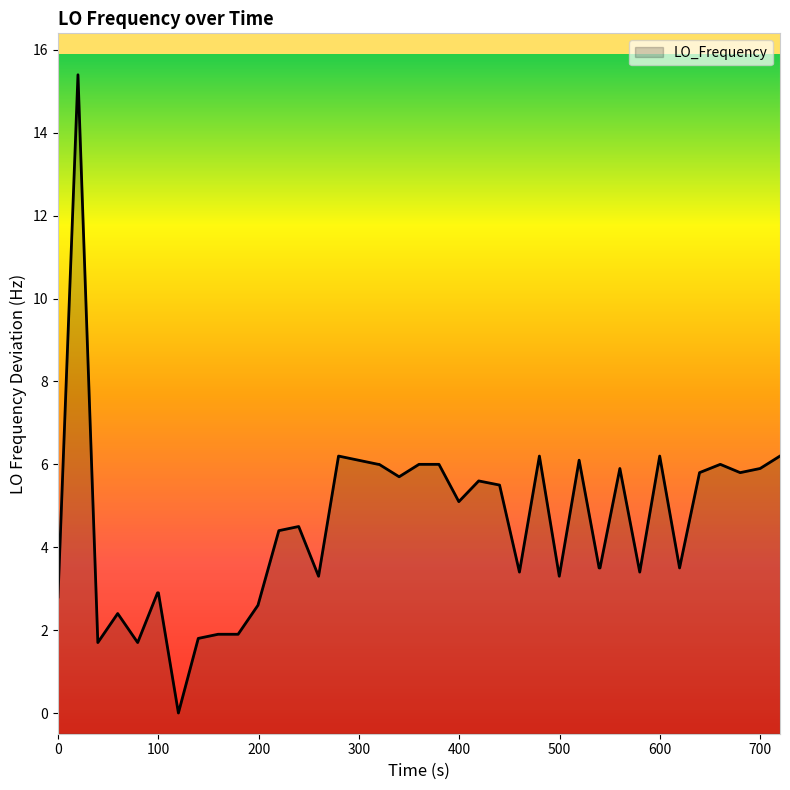

What is the greatest value displayed?

15.4